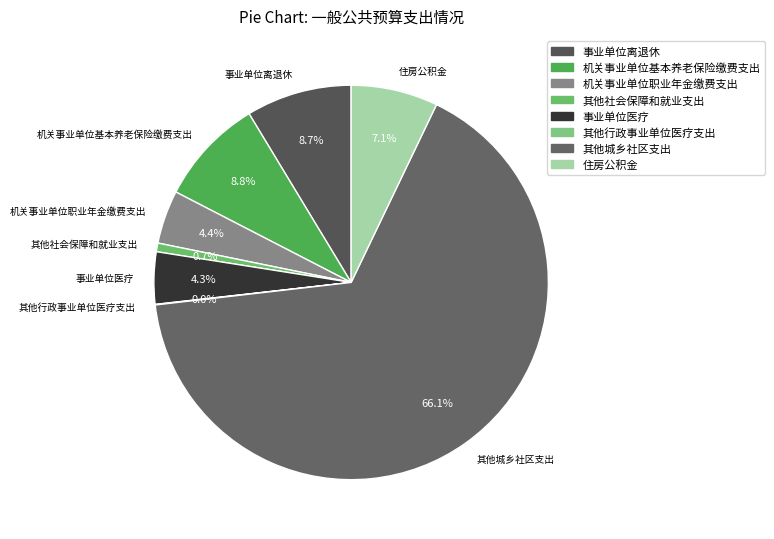

Does 其他城乡社区支出 account for over 50% of the chart?

Yes